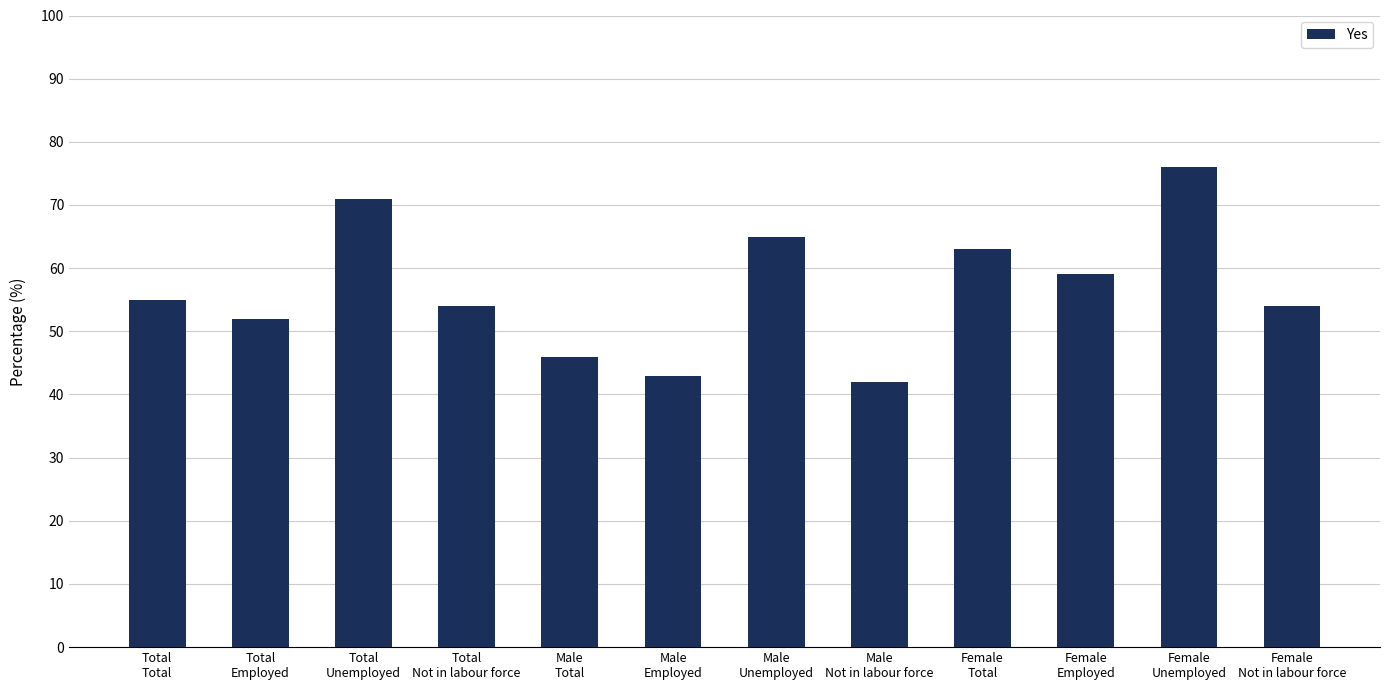

Reading right to left, list all the values displayed in this chart.

Female
Not in labour force=54	Female
Unemployed=76	Female
Employed=59	Female
Total=63	Male
Not in labour force=42	Male
Unemployed=65	Male
Employed=43	Male
Total=46	Total
Not in labour force=54	Total
Unemployed=71	Total
Employed=52	Total
Total=55